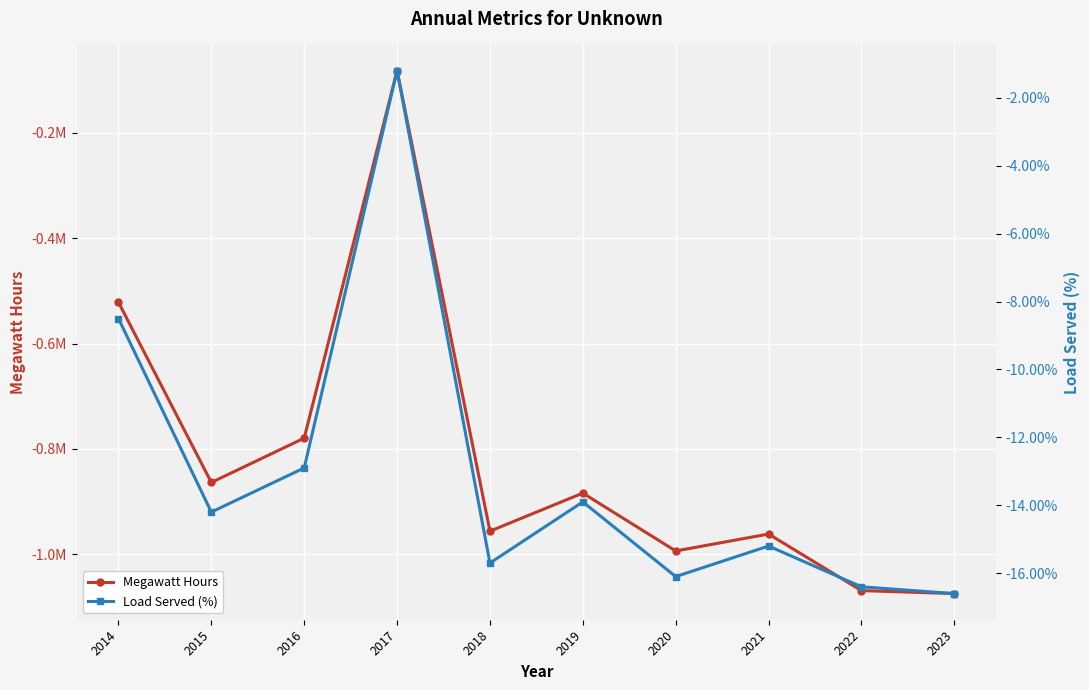

At 2016, list the series in order from largest to smallest.

Load Served (%), Megawatt Hours